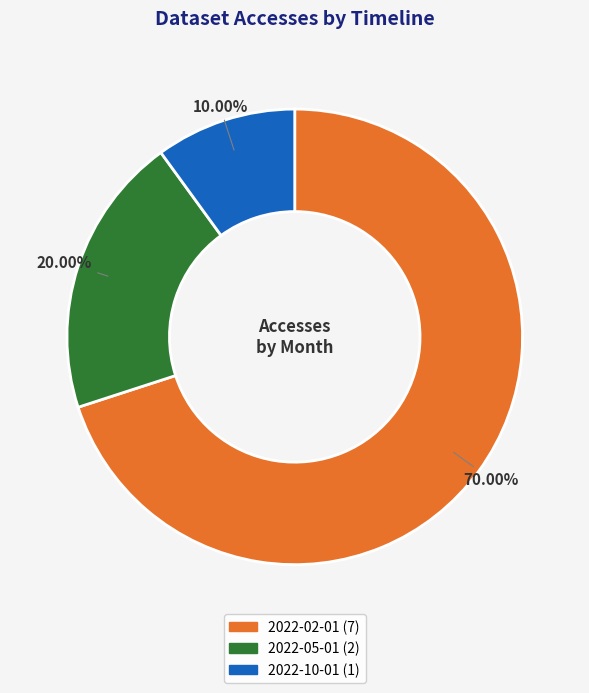

Which category has the smallest portion of the pie?

2022-10-01